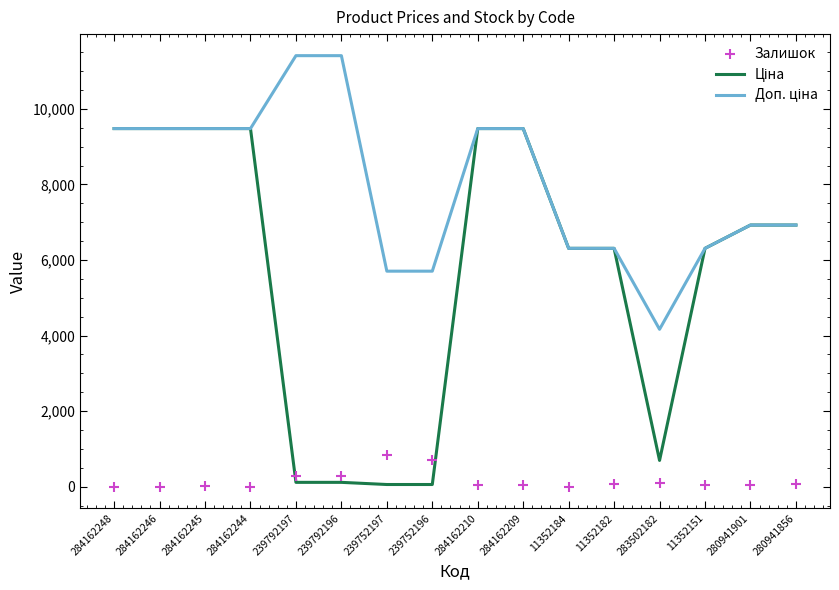

At which category is the sum across all series the highest?

284162210